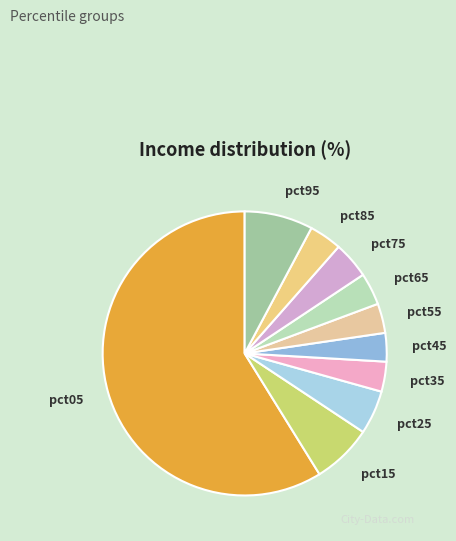

Rank the categories by value from highest to lowest.

pct05, pct95, pct15, pct25, pct75, pct85, pct65, pct35, pct55, pct45